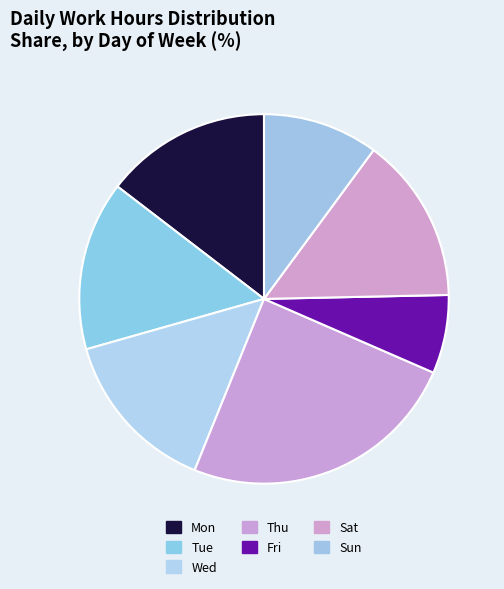

To the nearest percent, what is the difference between the largest and smallest slice percentages?

18%